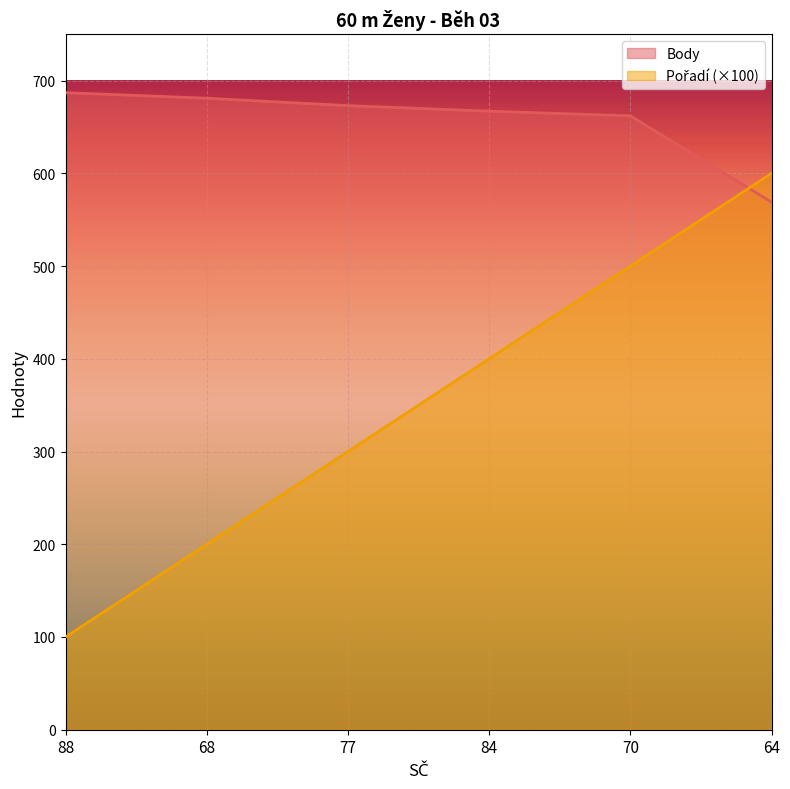

Reading right to left, extract all data points from this chart.

Pořadí: 600	500	400	300	200	100
Body: 569	662	667	673	681	687